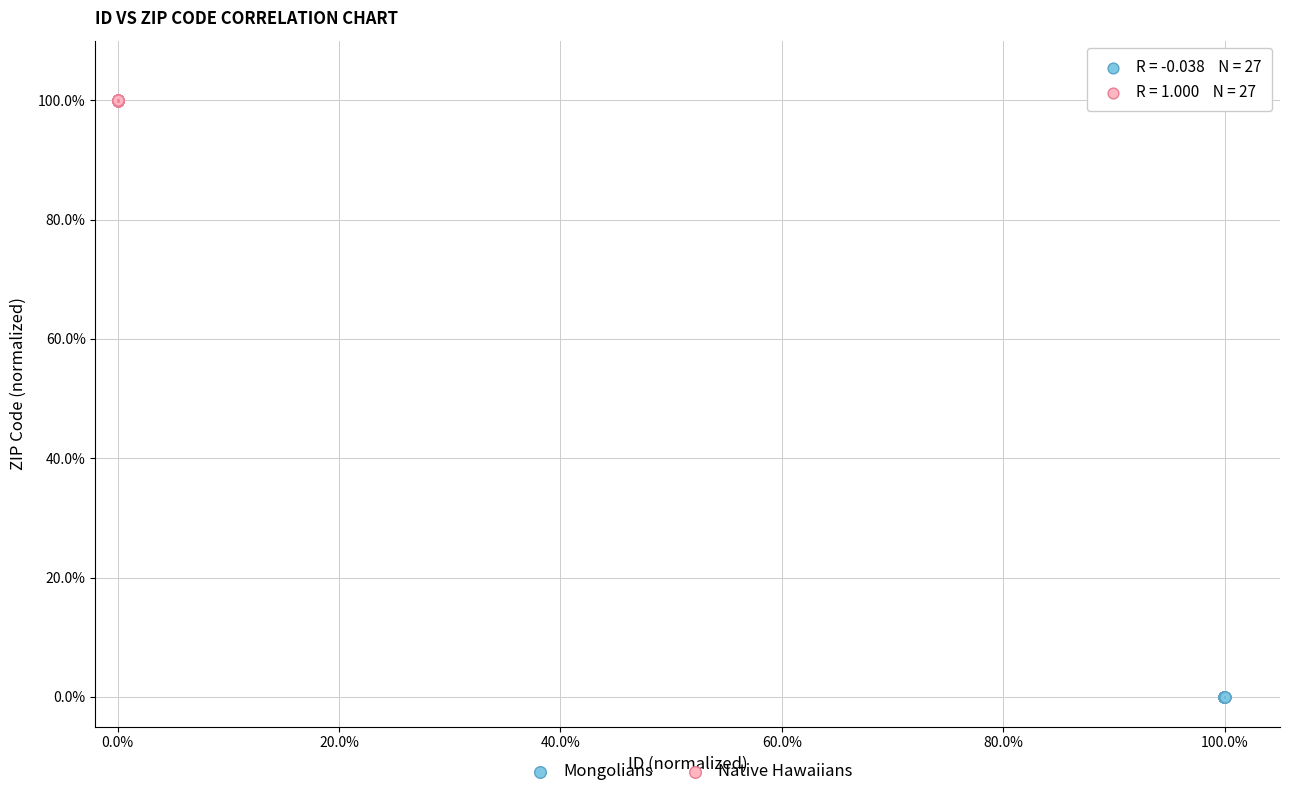

What are all the series names shown in the legend?

Mongolians, Native Hawaiians